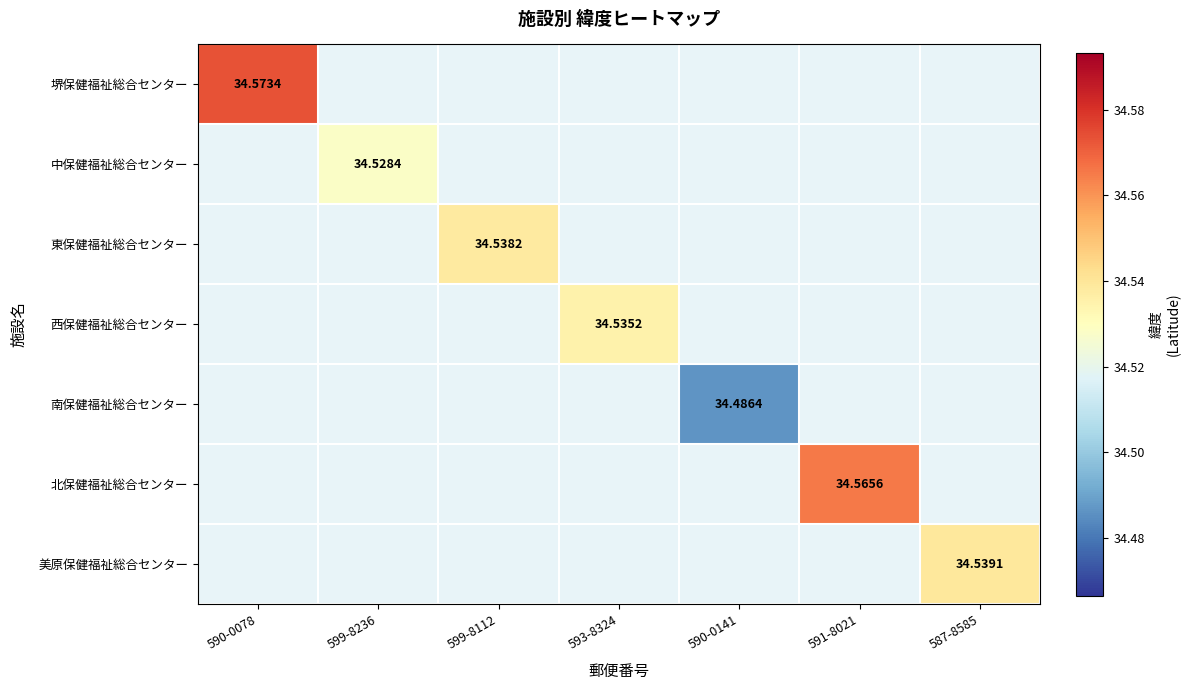

How many data points does each series have?

7